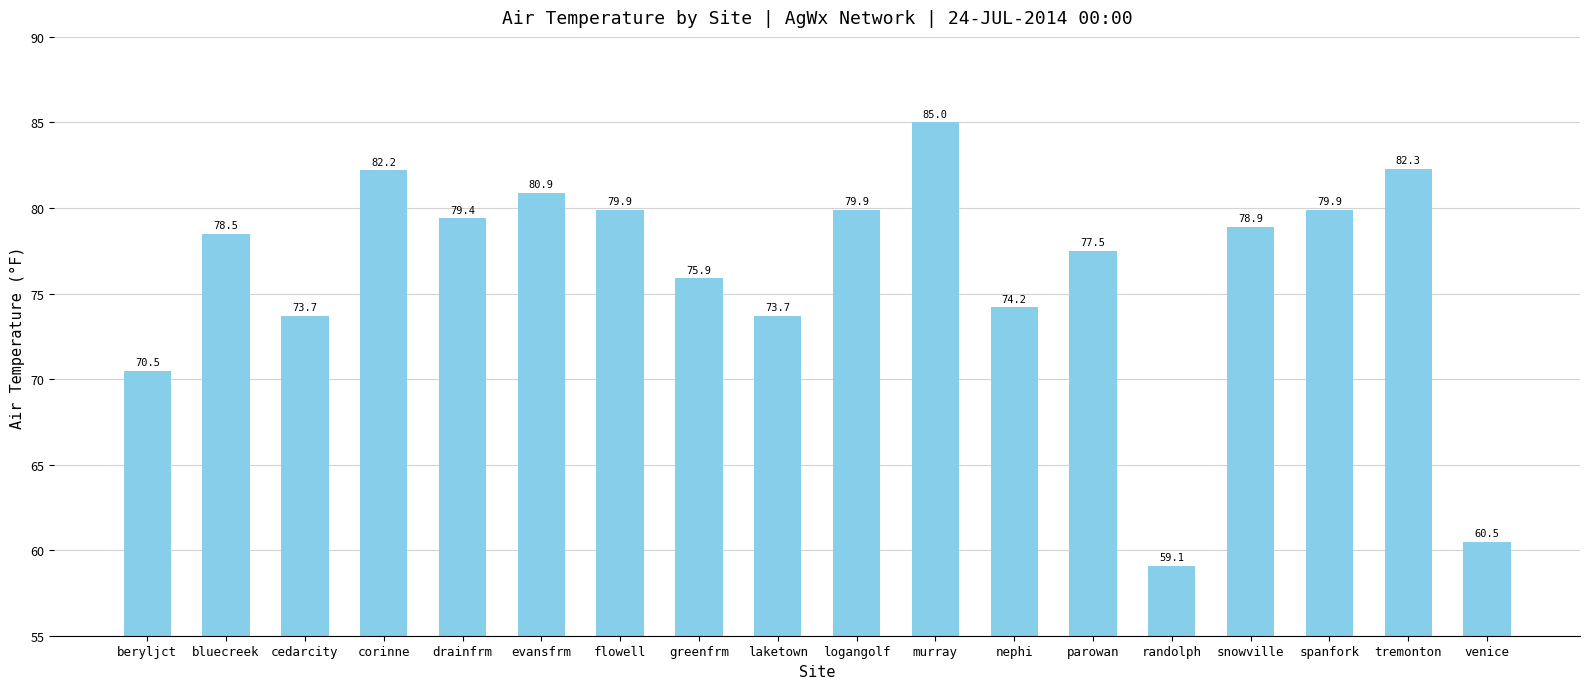

What is the ratio of the value at bluecreek to the value at snowville?

1.0